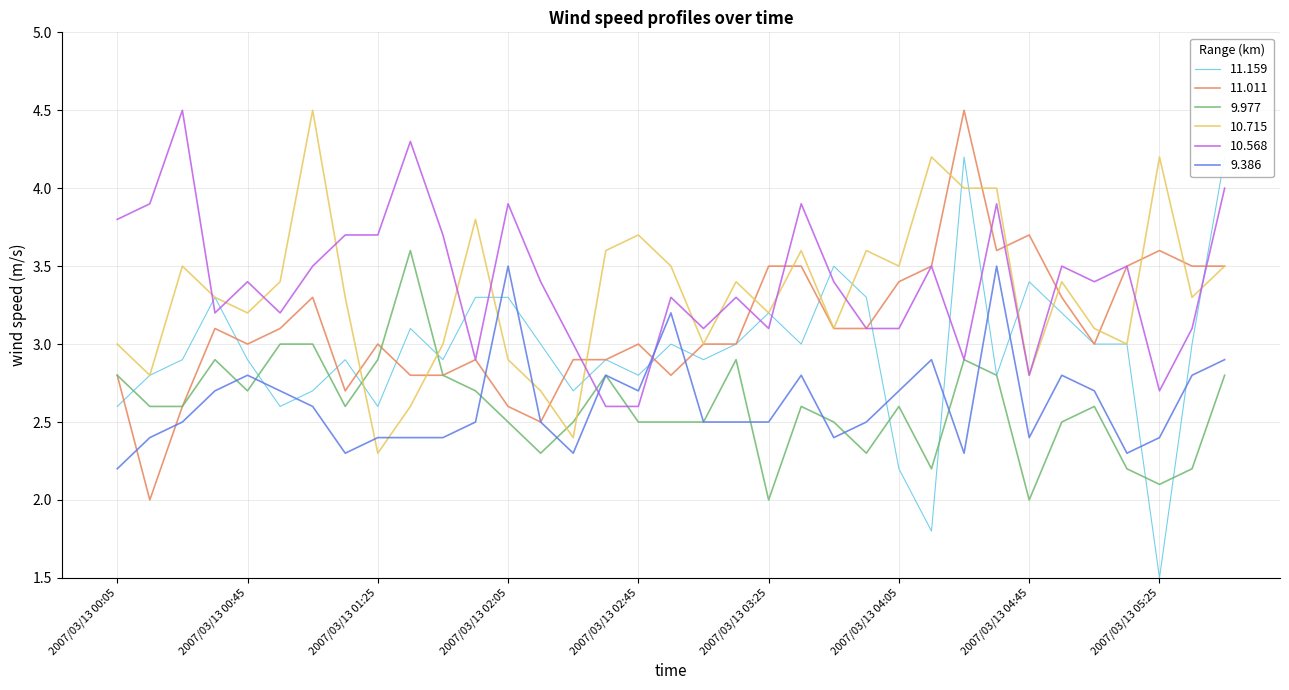

True or false: 9.977 has more than 2 points higher than both neighbors.

True